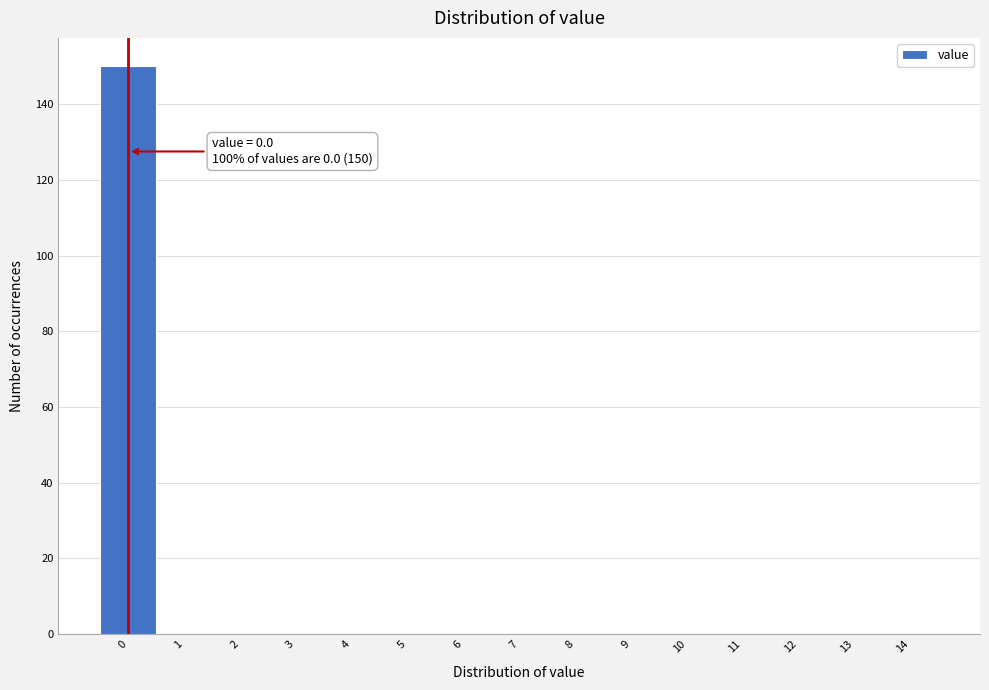

Which range on the x-axis has the tallest bar?

-0.5 to 0.5